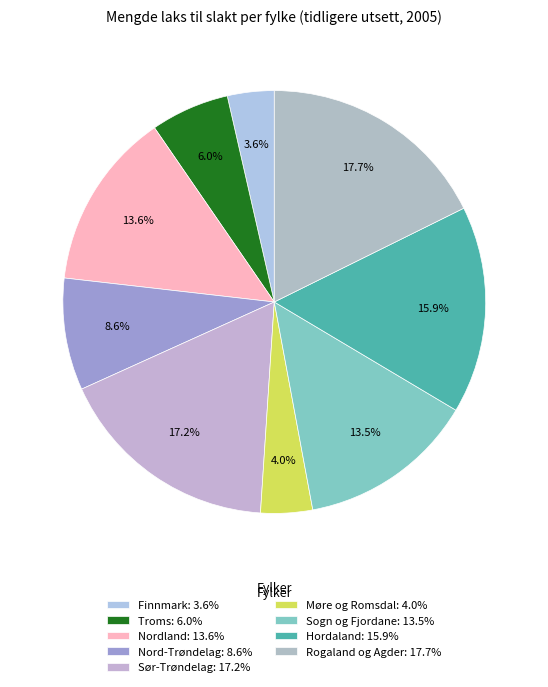

Approximately how many times larger is the value at Finnmark compared to Sogn og Fjordane?

0.3